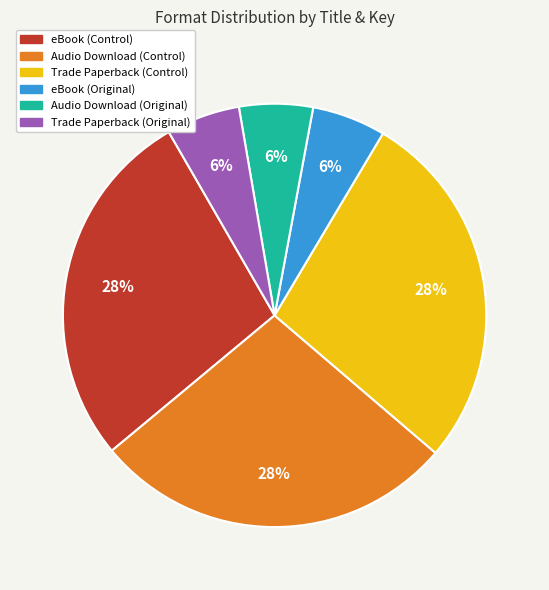

Is there any slice that represents more than half of the pie?

No